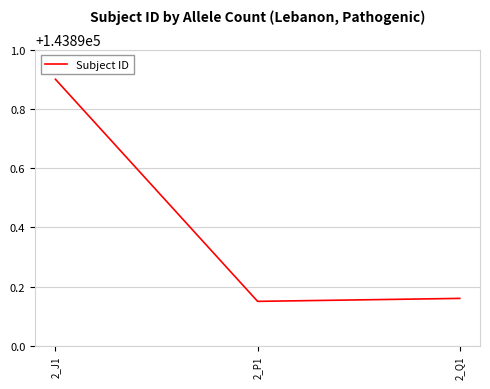

Which category has the lowest value across all series?

2_P1